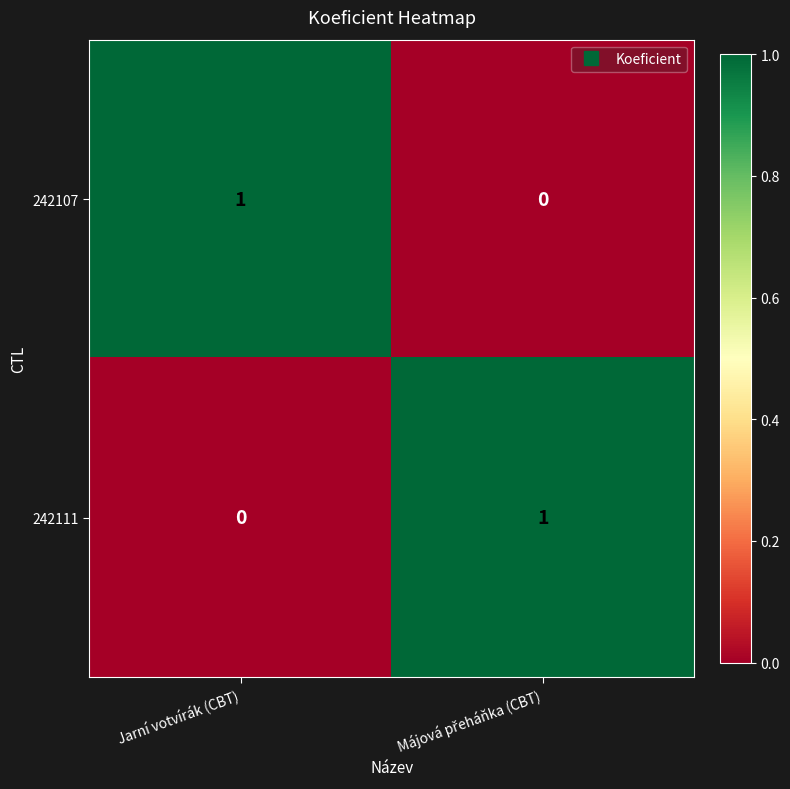

At Jarní votvírák (CBT), list the series in order from smallest to largest.

242111, 242107